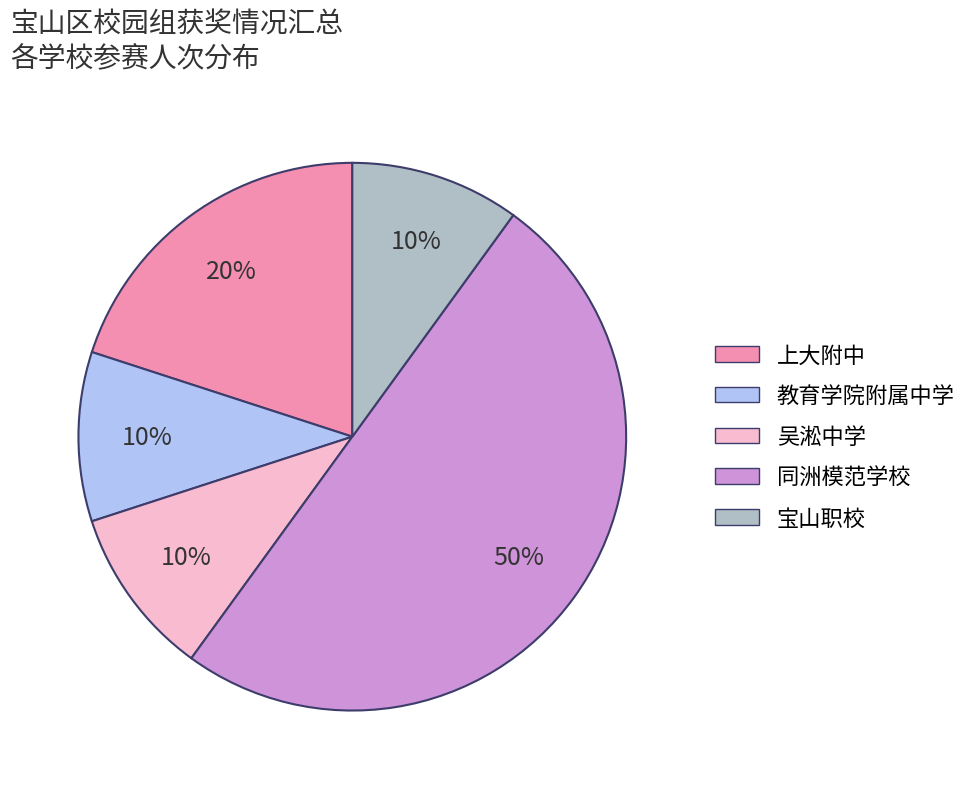

Do 教育学院附属中学 and 吴淞中学 together represent more than half of the pie?

No